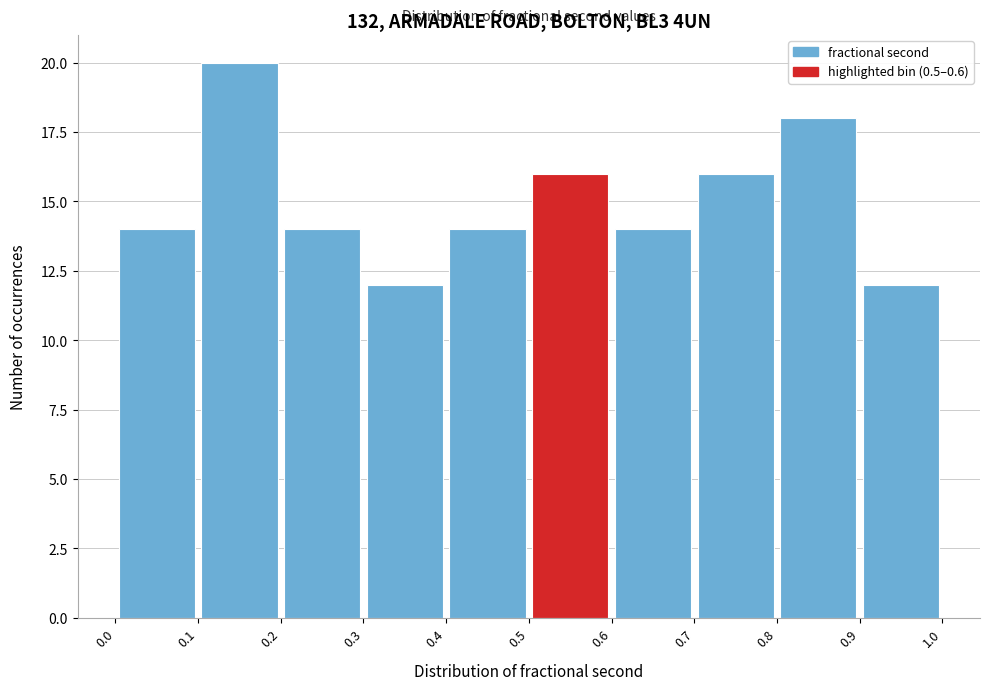

Reading left to right, transcribe this chart: for each bar, give the range it covers on the x-axis and its height. The values are not printed on the chart, so give them approximately, as read against the axis.

0.0 to 0.1: 14
0.1 to 0.2: 20
0.2 to 0.3: 14
0.3 to 0.4: 12
0.4 to 0.5: 14
0.5 to 0.6: 16
0.6 to 0.7: 14
0.7 to 0.8: 16
0.8 to 0.9: 18
0.9 to 1.0: 12